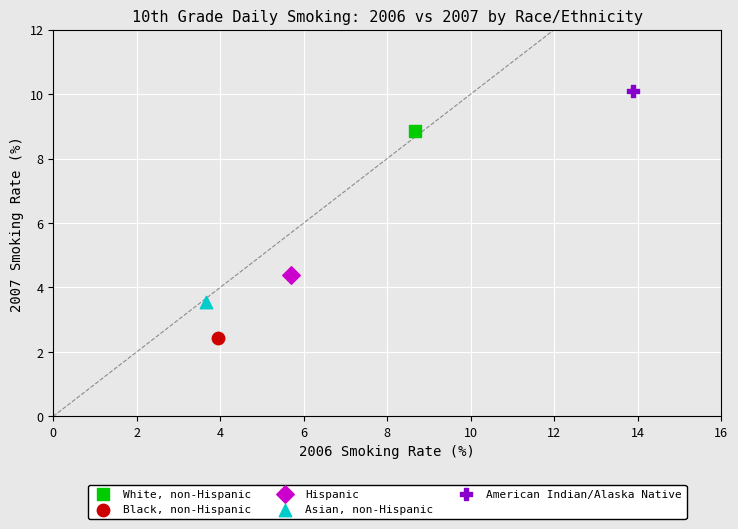

Which series reaches the maximum Y coordinate?

American Indian/Alaska Native